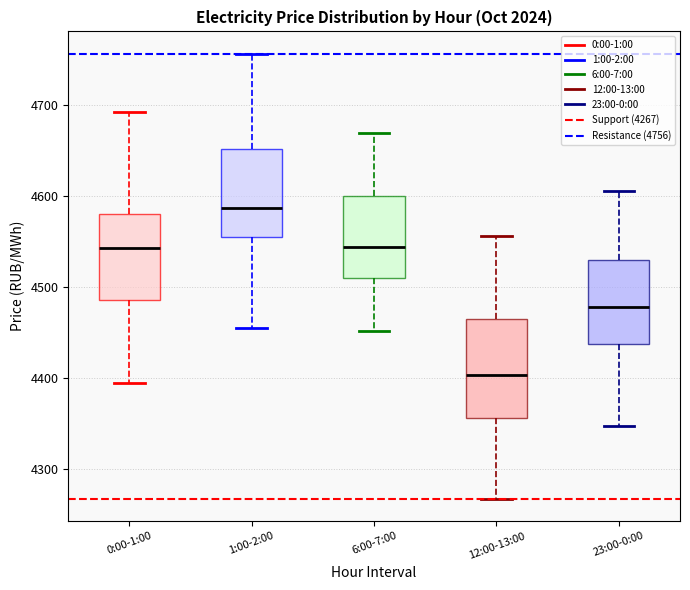

Reading left to right, read every box against the y-axis: the position of its median line, the range the box covers, and the ends of its whiskers. The values are not printed on the chart, so give them approximately, as read against the axis.

0:00-1:00: median 4540, box 4490 to 4580, whiskers 4390 to 4690
1:00-2:00: median 4590, box 4550 to 4650, whiskers 4450 to 4760
6:00-7:00: median 4540, box 4510 to 4600, whiskers 4450 to 4670
12:00-13:00: median 4400, box 4360 to 4460, whiskers 4270 to 4560
23:00-0:00: median 4480, box 4440 to 4530, whiskers 4350 to 4610